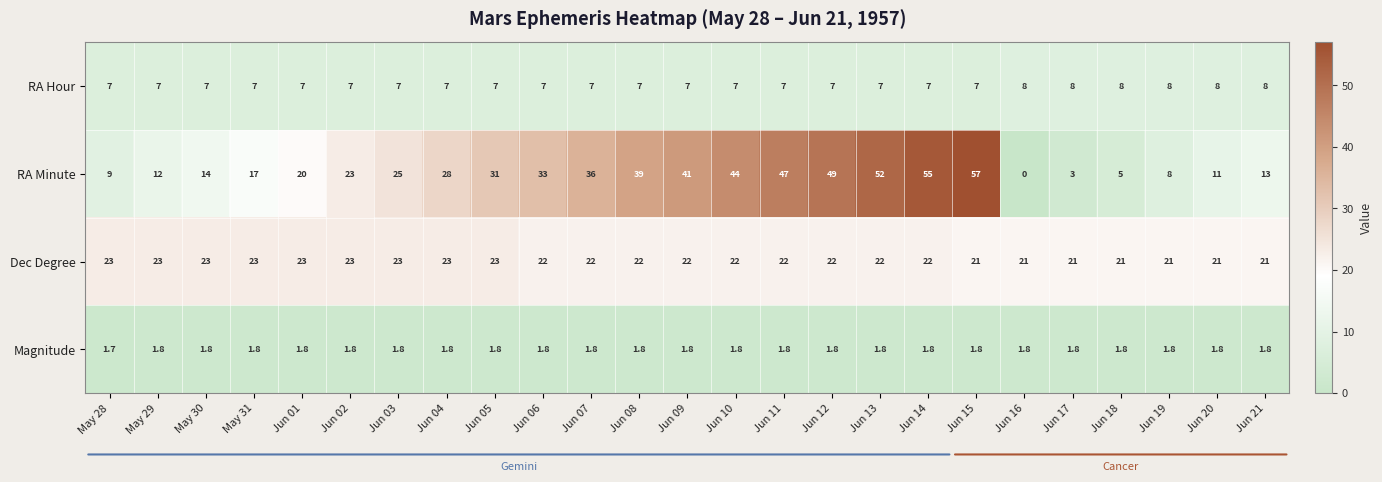

At Jun 12, list the series in order from largest to smallest.

RA Minute, Dec Degree, RA Hour, Magnitude